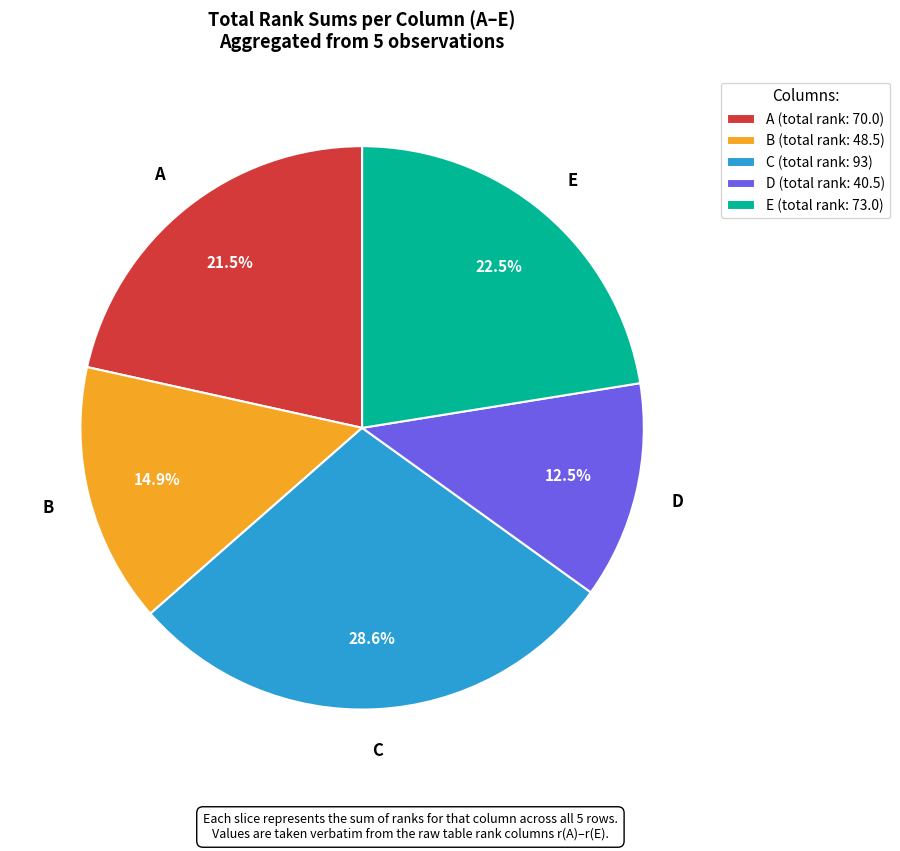

Does any single category account for the majority?

No